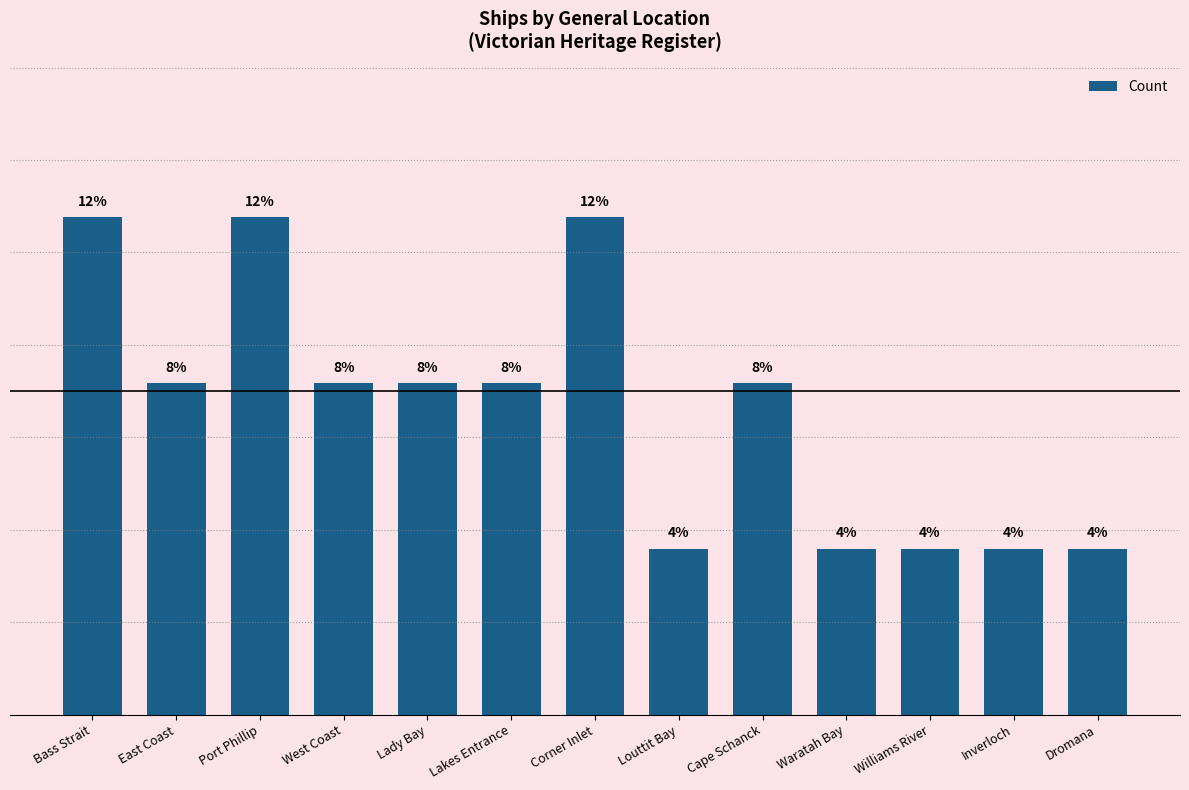

Reading left to right, extract all data points from this chart.

3	2	3	2	2	2	3	1	2	1	1	1	1